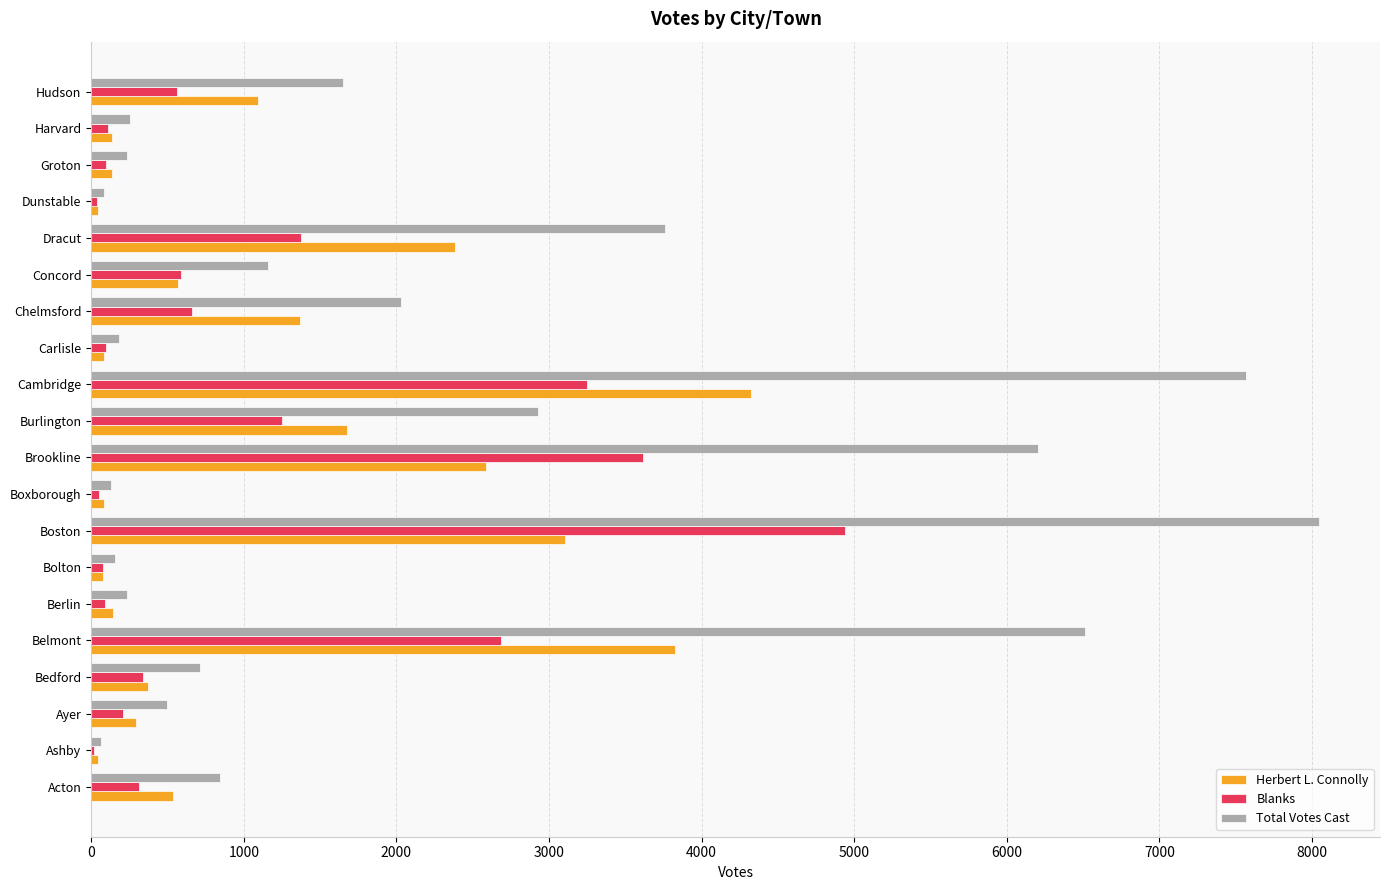

At which category is the sum across all series the highest?

Boston